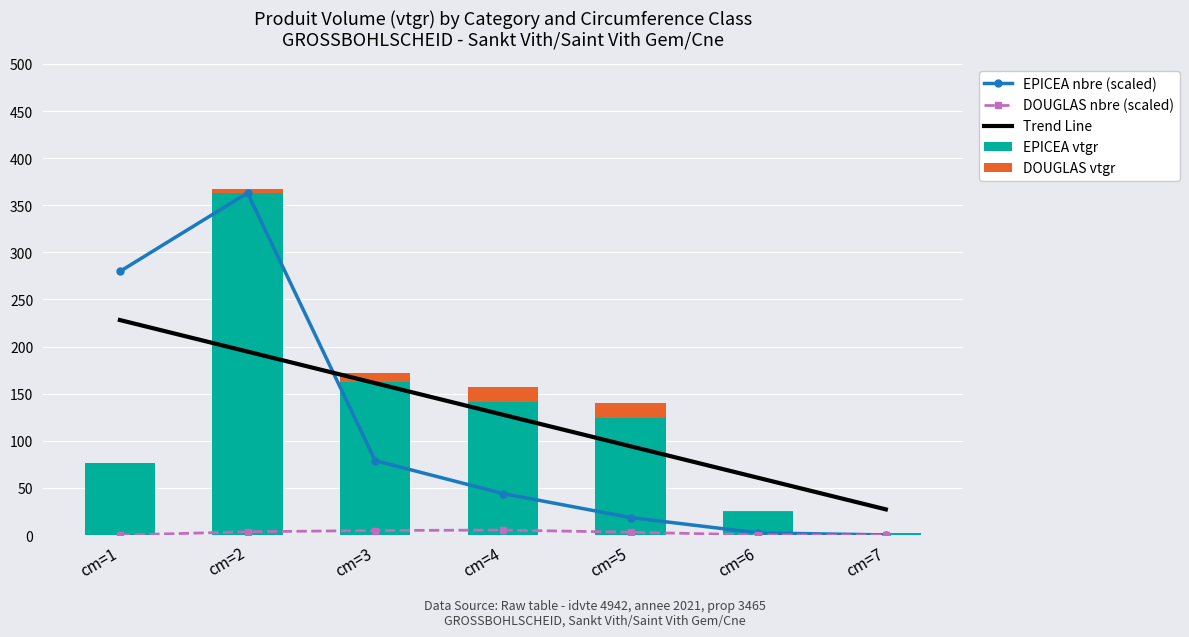

What is the maximum value shown in the chart?

363.1